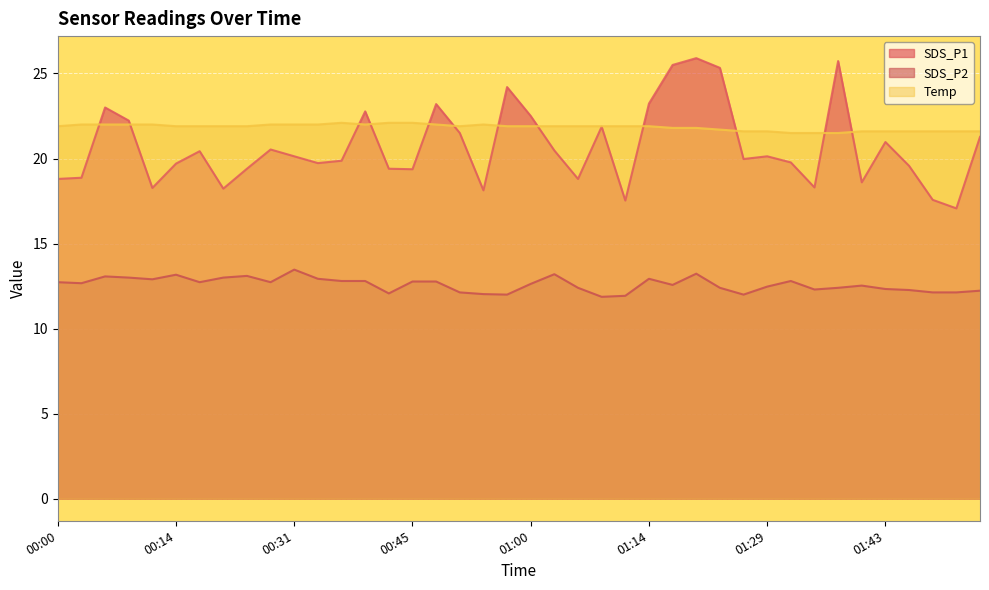

How many lines are shown in the chart?

3